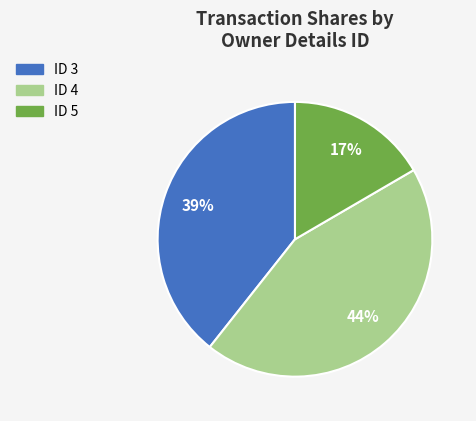

True or false: ID 4 accounts for 34% of the total.

False